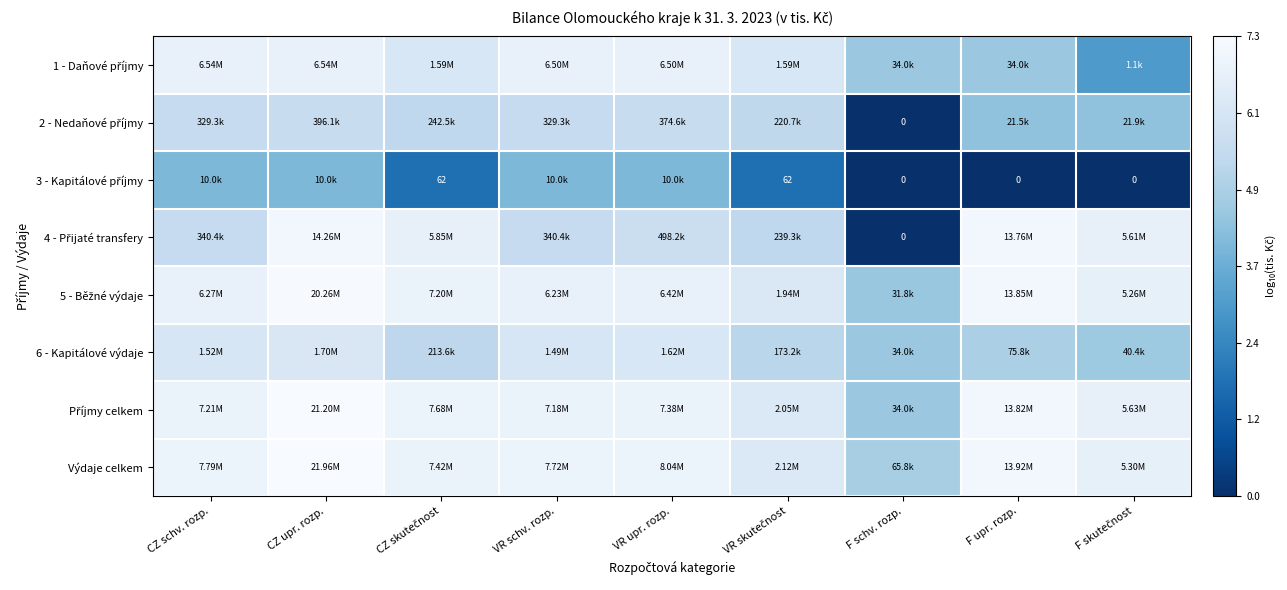

Which has a higher value, F upr. rozp. or CZ skutečnost?

CZ skutečnost